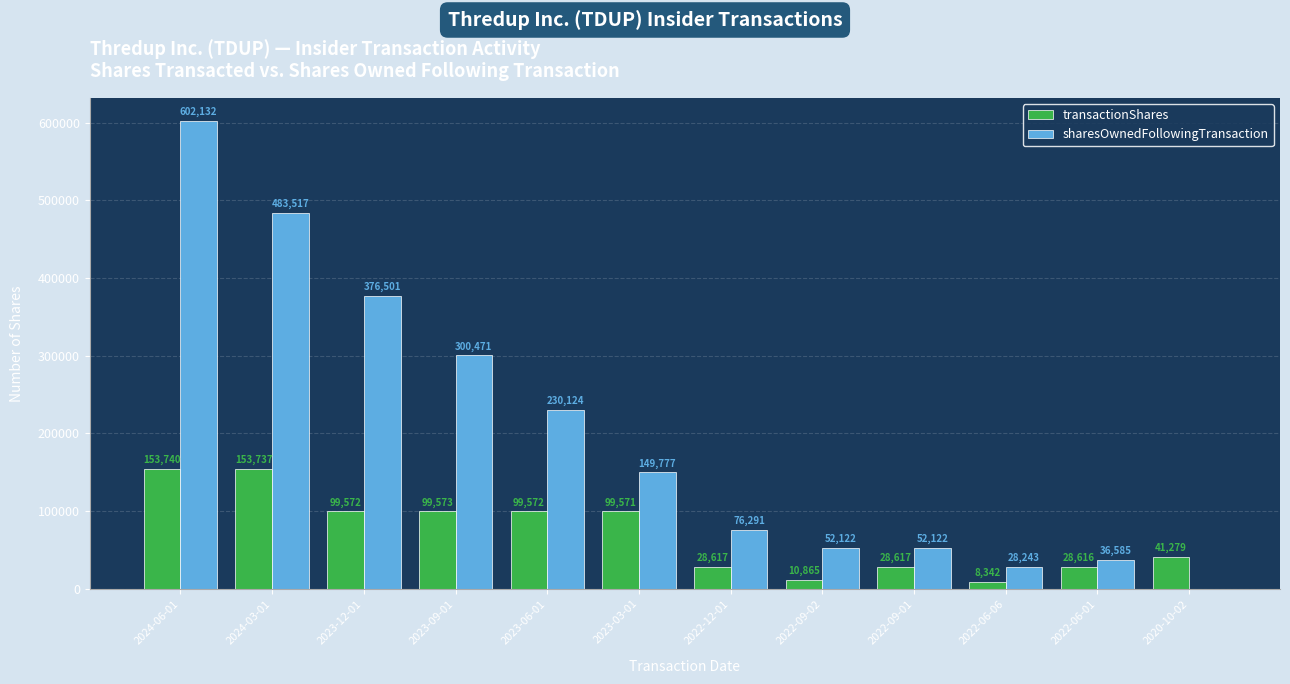

What is the sum of all transactionShares values?

852101